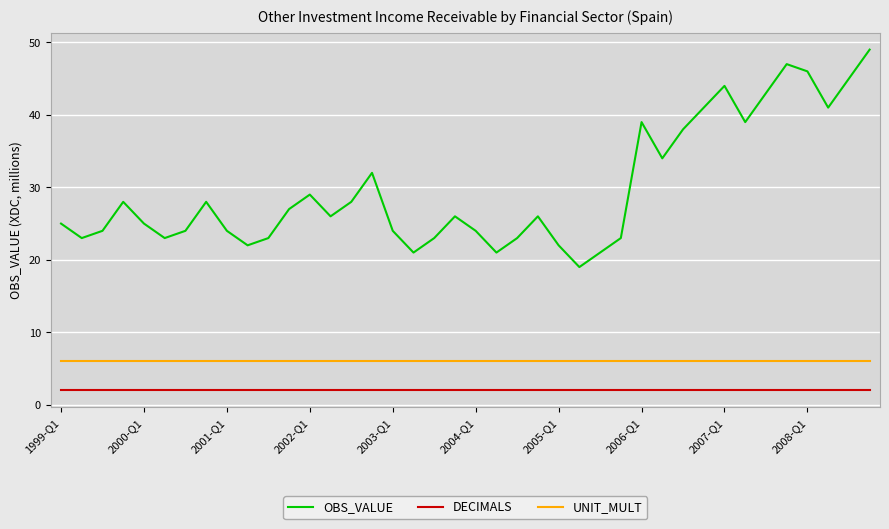

True or false: OBS_VALUE and UNIT_MULT intersect in this chart.

False